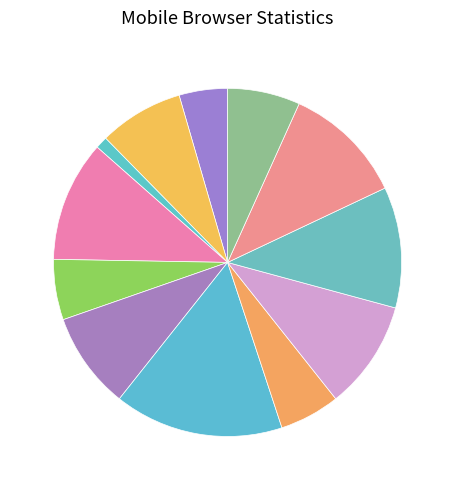

To the nearest percent, what is the difference between the largest and smallest slice percentages?

15%